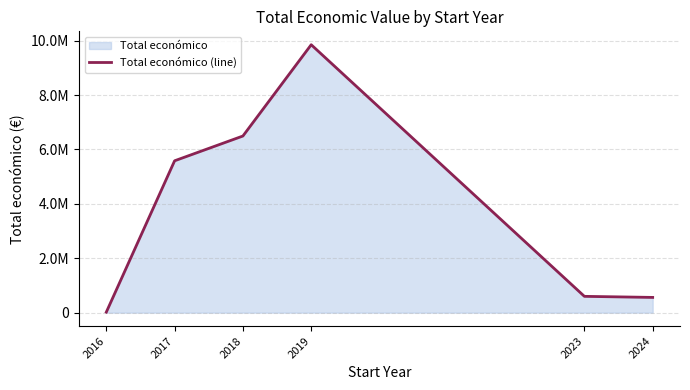

How many interior local peaks (higher than both neighbors) does the data have?

1